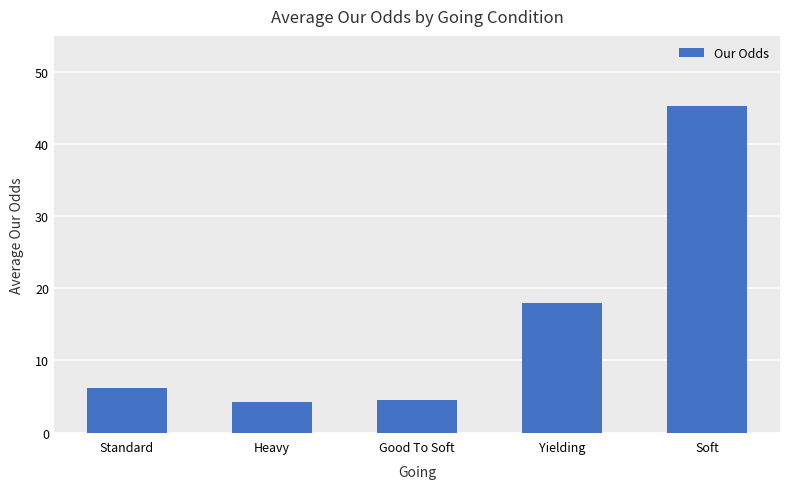

Is it true that the value at Heavy is 4.3?

True